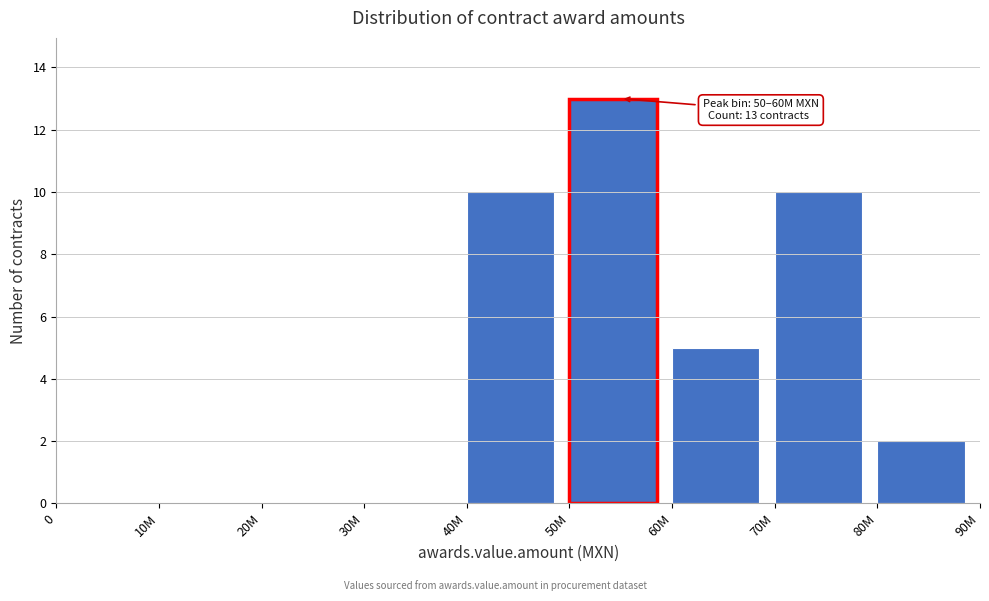

Reading right to left, extract all data points from this chart.

80M=2	70M=10	60M=5	50M=13	40M=10	30M=0	20M=0	10M=0	0=0